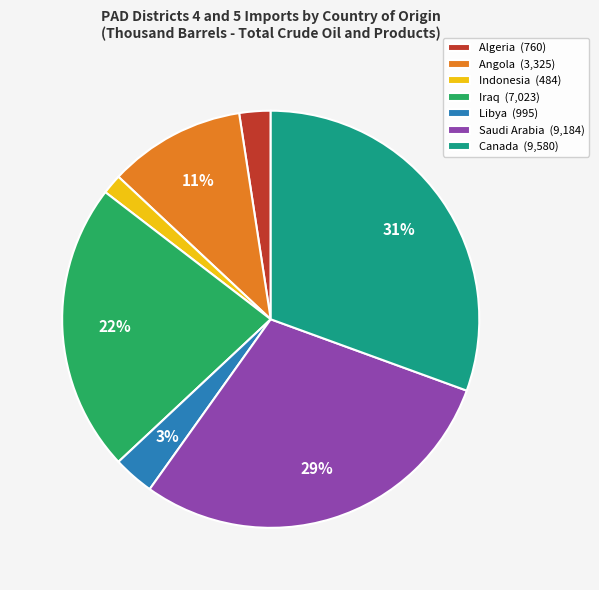

How many segments does this pie chart have?

7